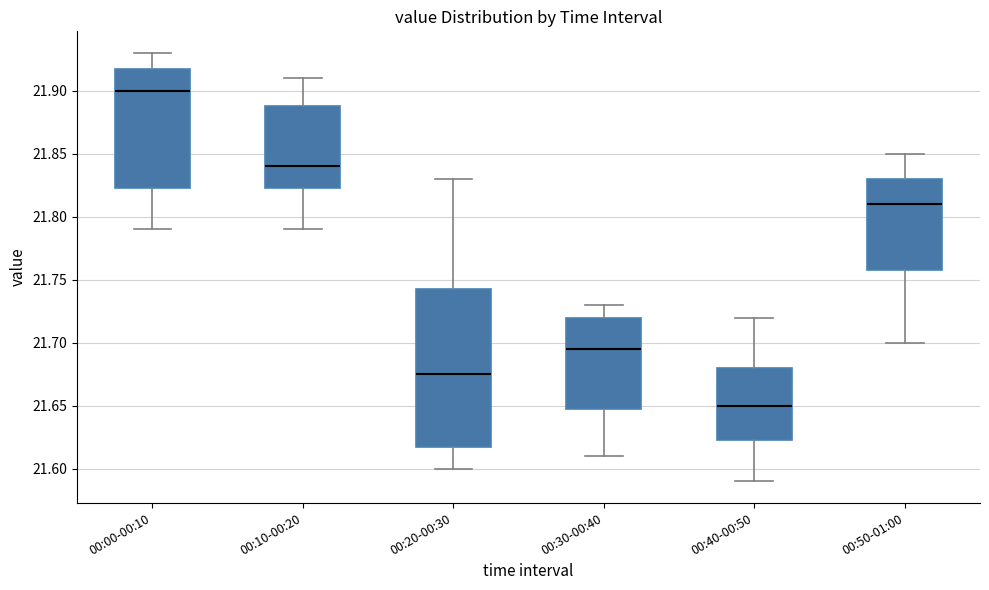

Where is the upper edge of the box for 00:00-00:10 on the y-axis? The values are not printed on the chart, so give them approximately, as read against the axis.

21.920